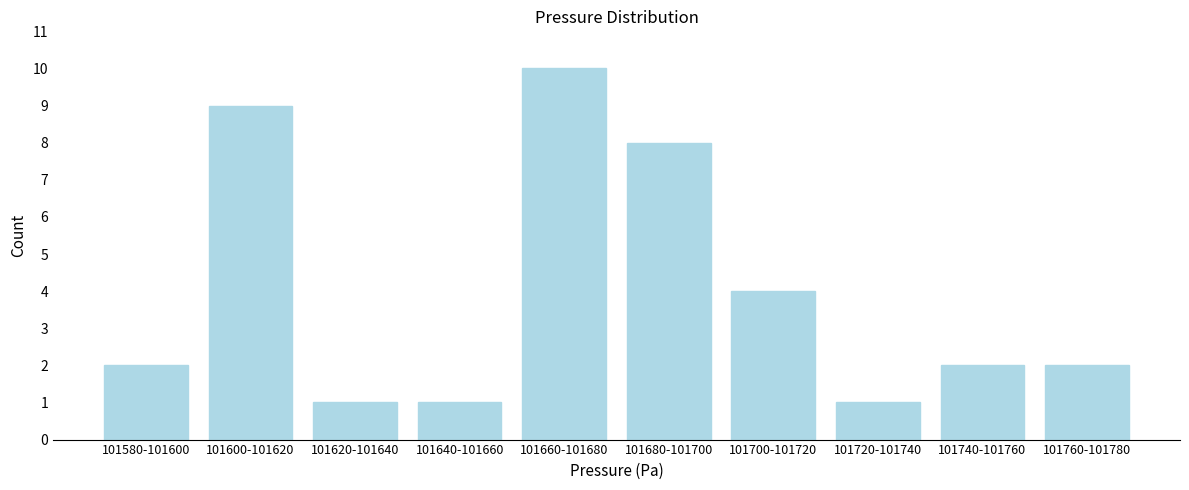

Reading left to right, transcribe all the data shown in this chart.

2	9	1	1	10	8	4	1	2	2